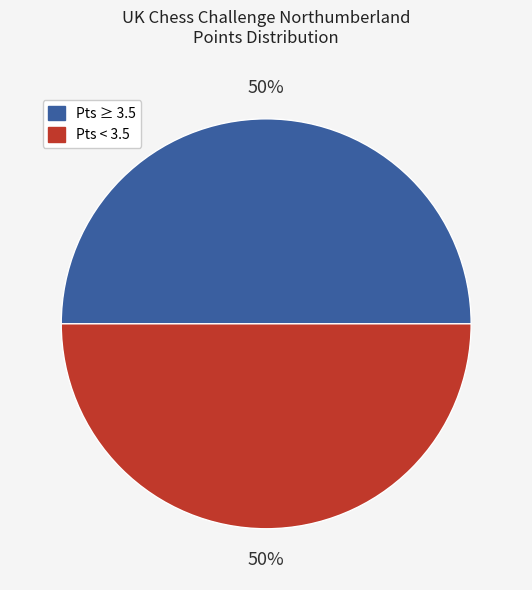

To the nearest percent, what is the average slice percentage?

50%